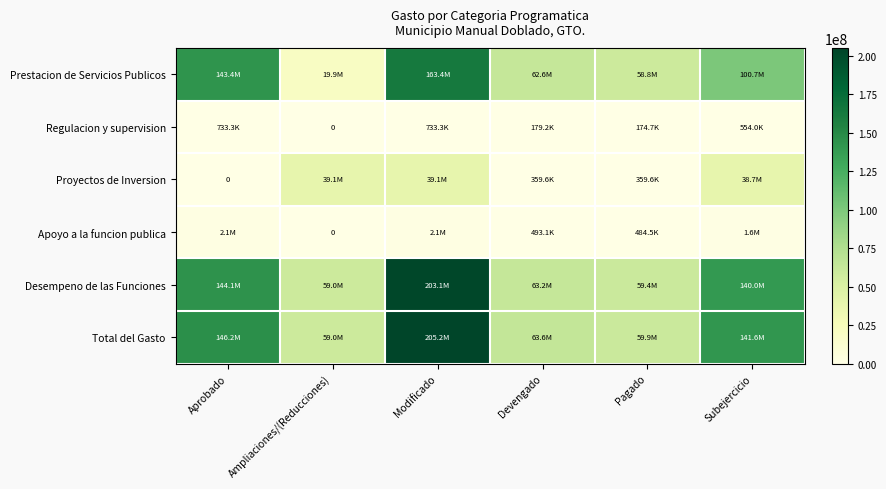

What is the spread (max minus min) of values at Pagado?

59675766.3